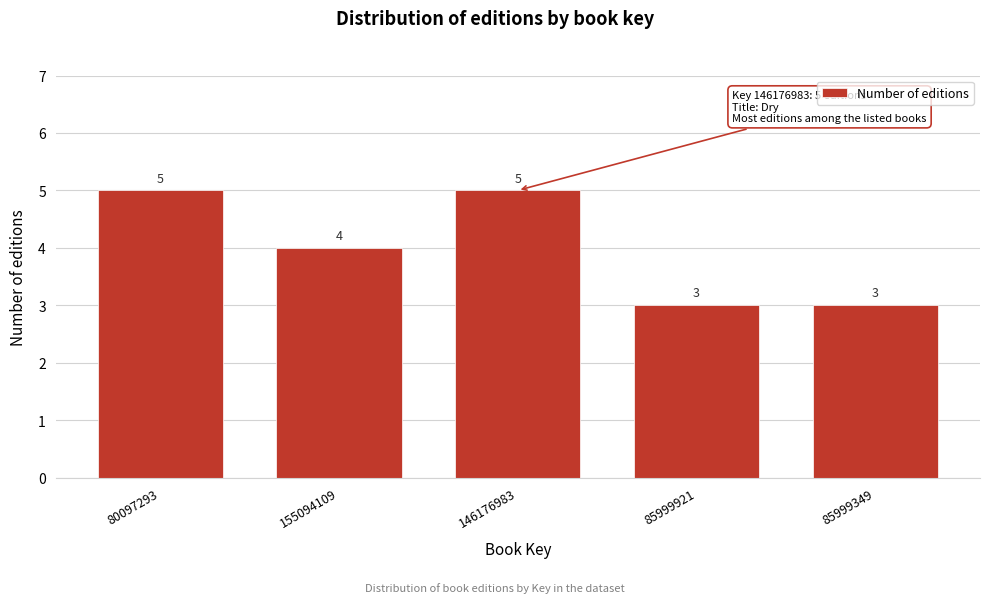

Reading left to right, transcribe all the data shown in this chart.

80097293=5	155094109=4	146176983=5	85999921=3	85999349=3